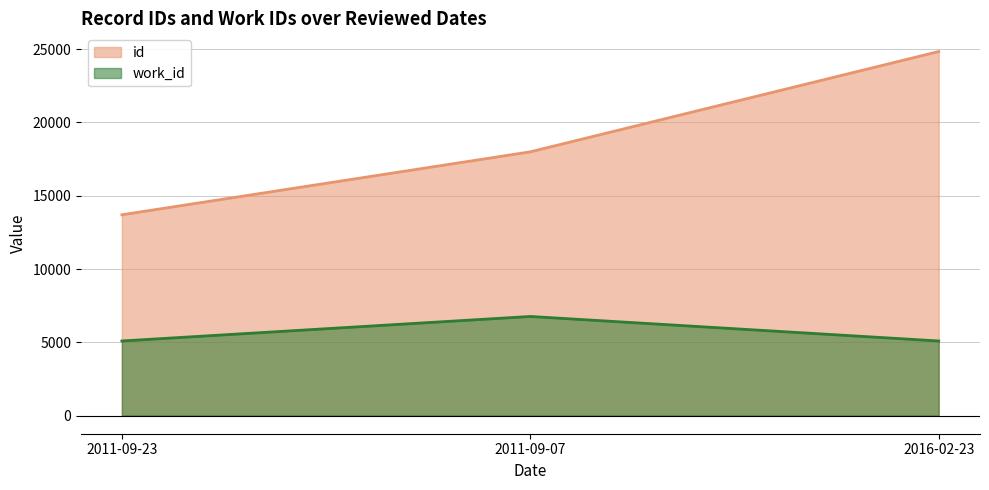

Which series has the widest spread of values?

id